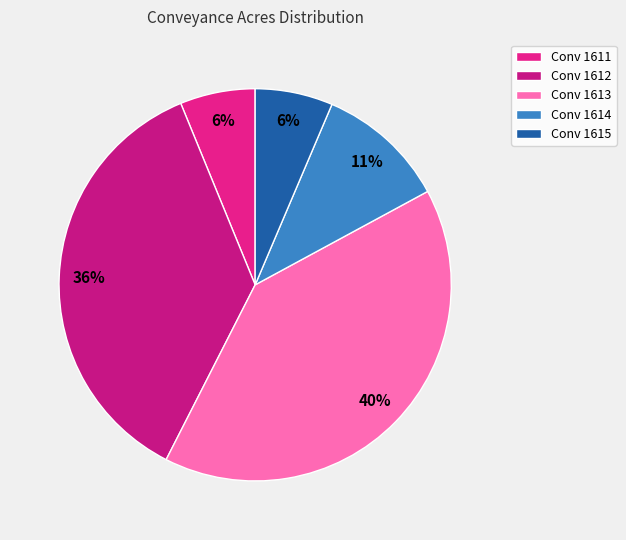

How many segments does this pie chart have?

5